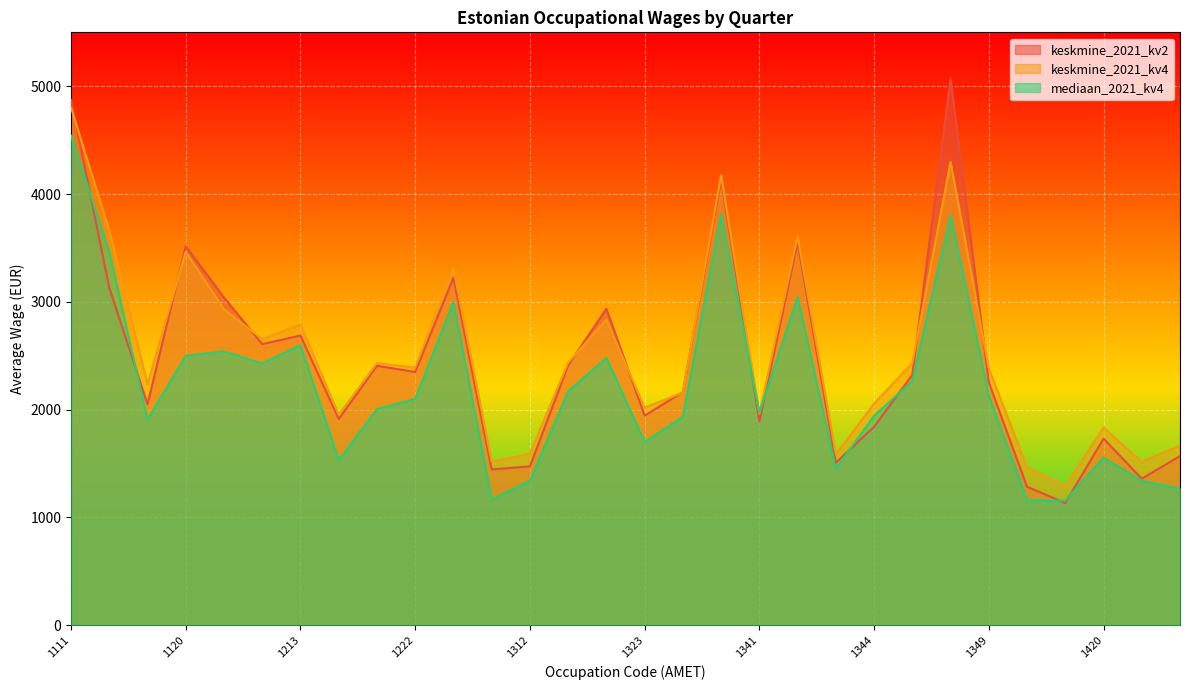

In keskmine_2021_kv4, how many points are lower than both neighbors (excluding endpoints)?

10